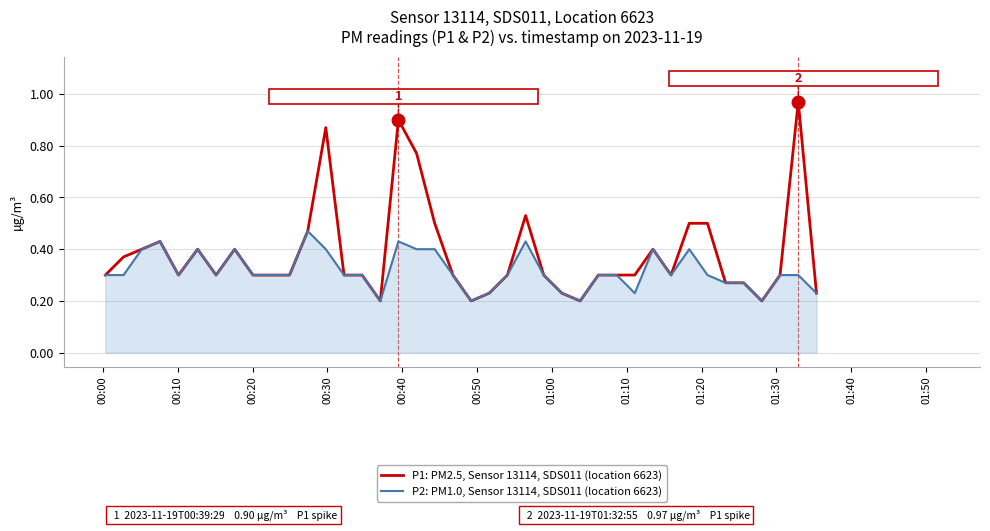

List the series in order of their peak value, highest first.

P1: PM2.5, Sensor 13114, SDS011 (location 6623), P2: PM1.0, Sensor 13114, SDS011 (location 6623)